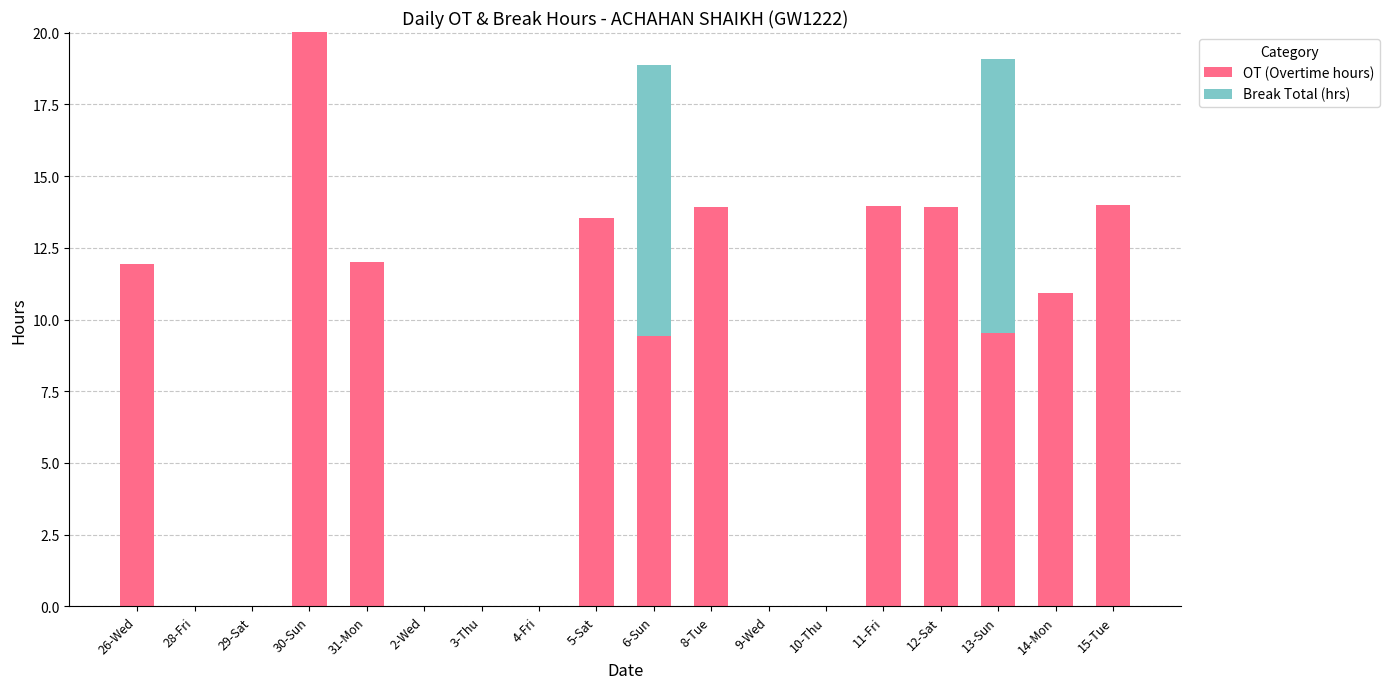

What are all the series names shown in the legend?

OT (Overtime hours), Break Total (hrs)